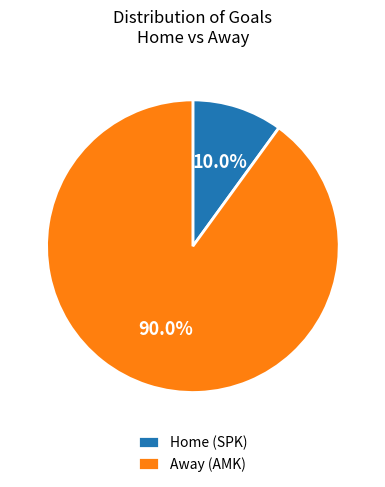

Is it true that Away (AMK) is 98% of the pie?

False